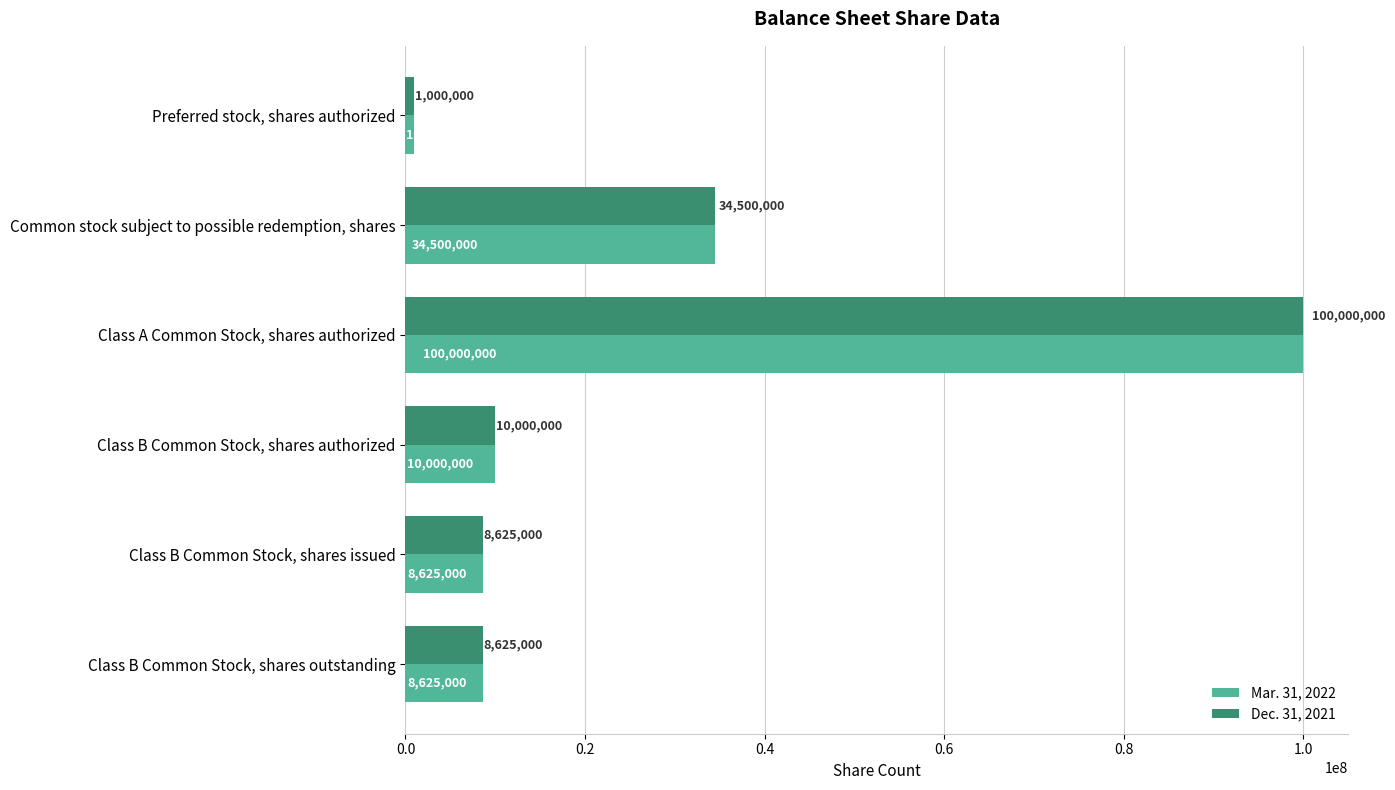

At which category is the sum across all series the highest?

Class A Common Stock, shares authorized